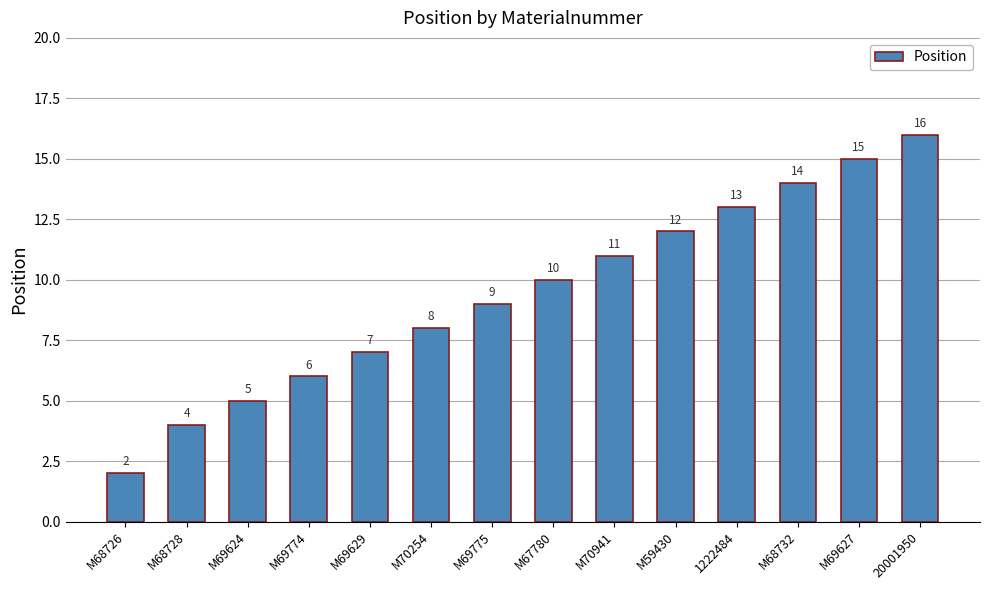

List the labels in order of value, smallest first.

M68726, M68728, M69624, M69774, M69629, M70254, M69775, M67780, M70941, M59430, 1222484, M68732, M69627, 20001950